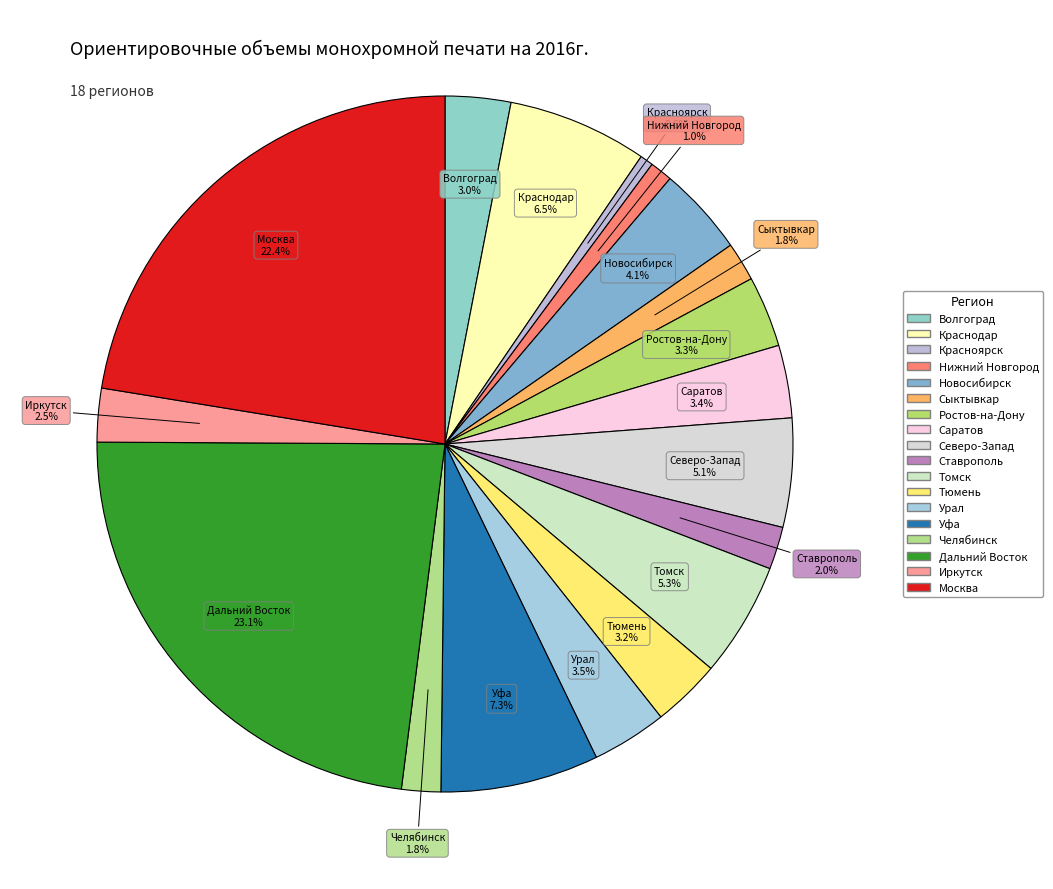

How much of the chart is everything except Уфа?

92.7%